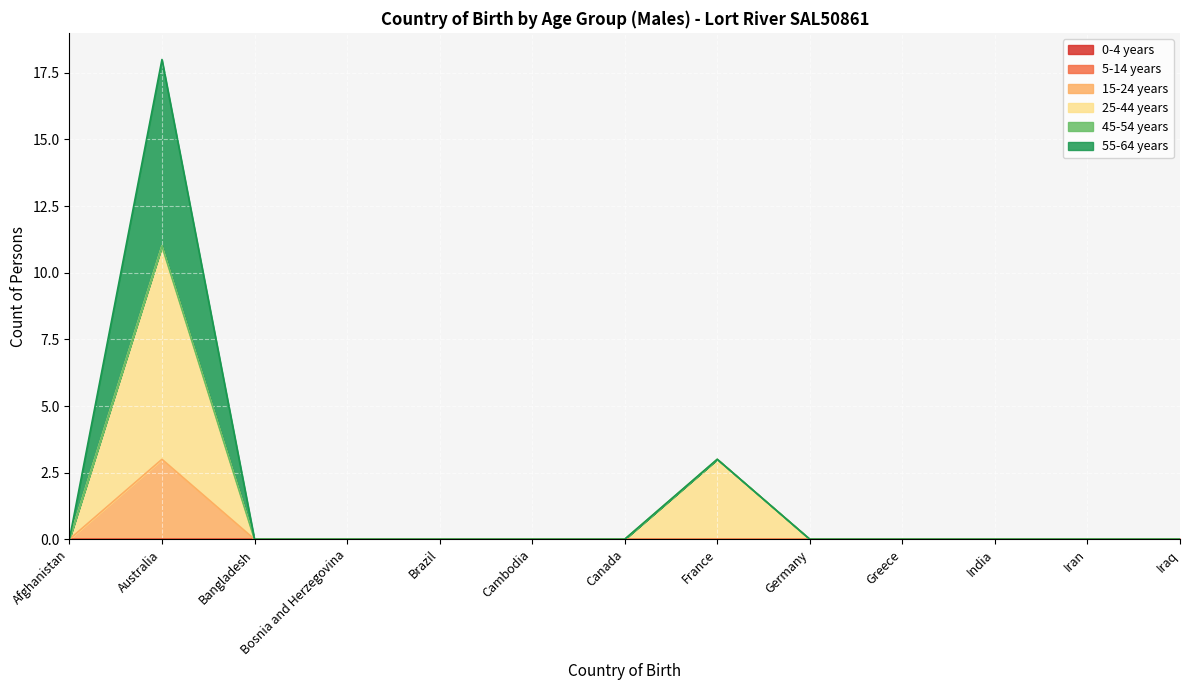

At which category is the sum across all series the highest?

Australia